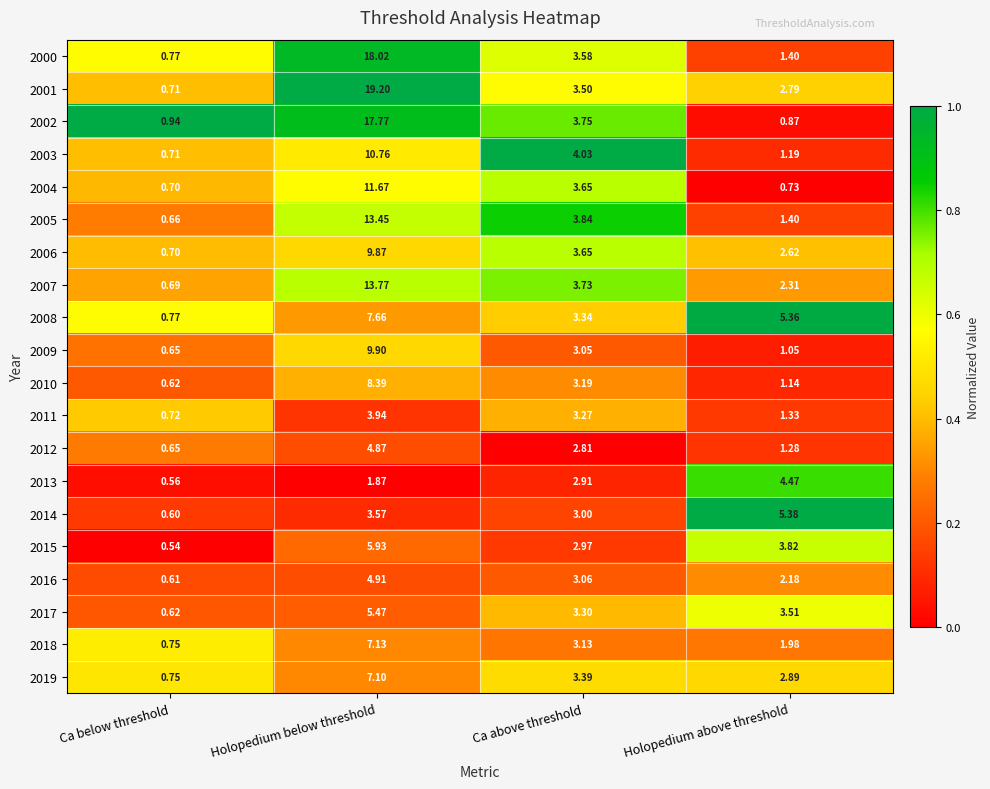

List the labels in order of 2015 value, smallest first.

Ca below threshold, Ca above threshold, Holopedium above threshold, Holopedium below threshold